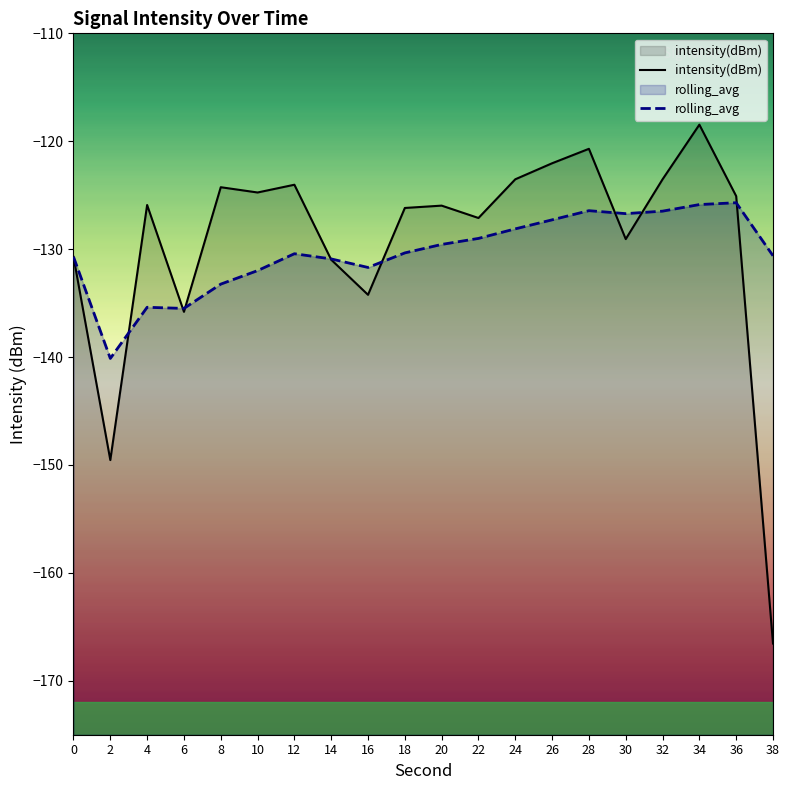

Which series has the largest range (max minus min)?

intensity(dBm)